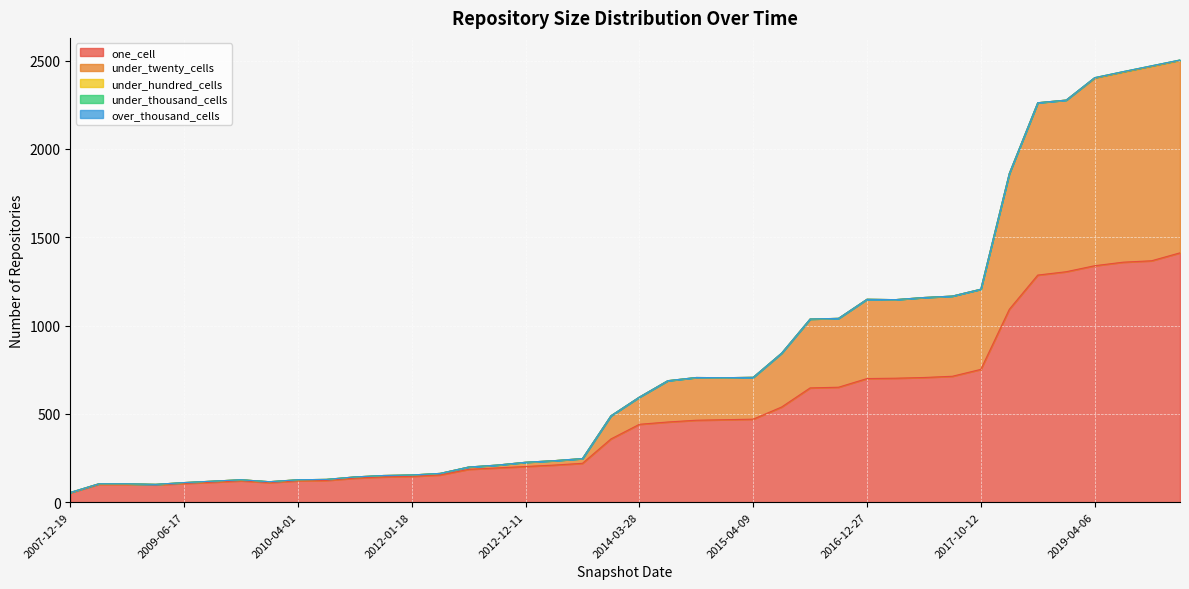

The value of under_twenty_cells at 2015-07-03 is 131. True or false?

False